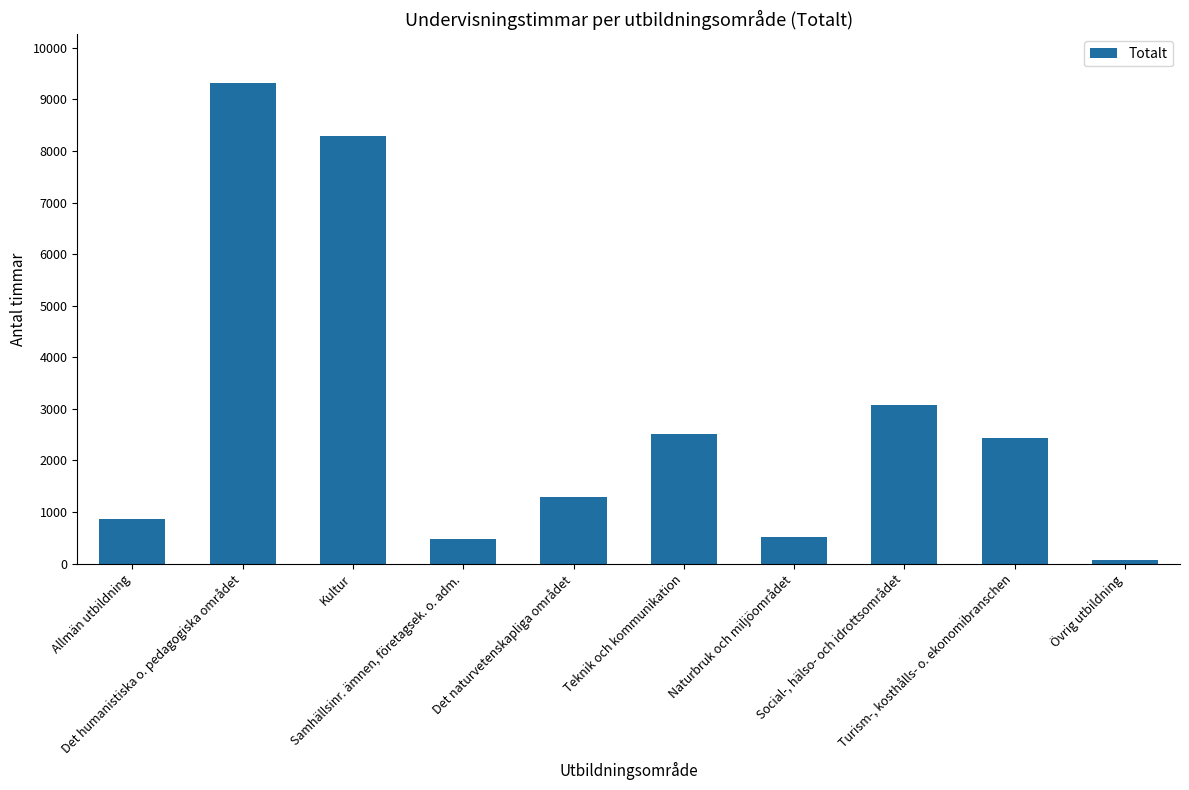

What is the change in value from Samhällsinr. ämnen, företagsek. o. adm. to Teknik och kommunikation?

+2030